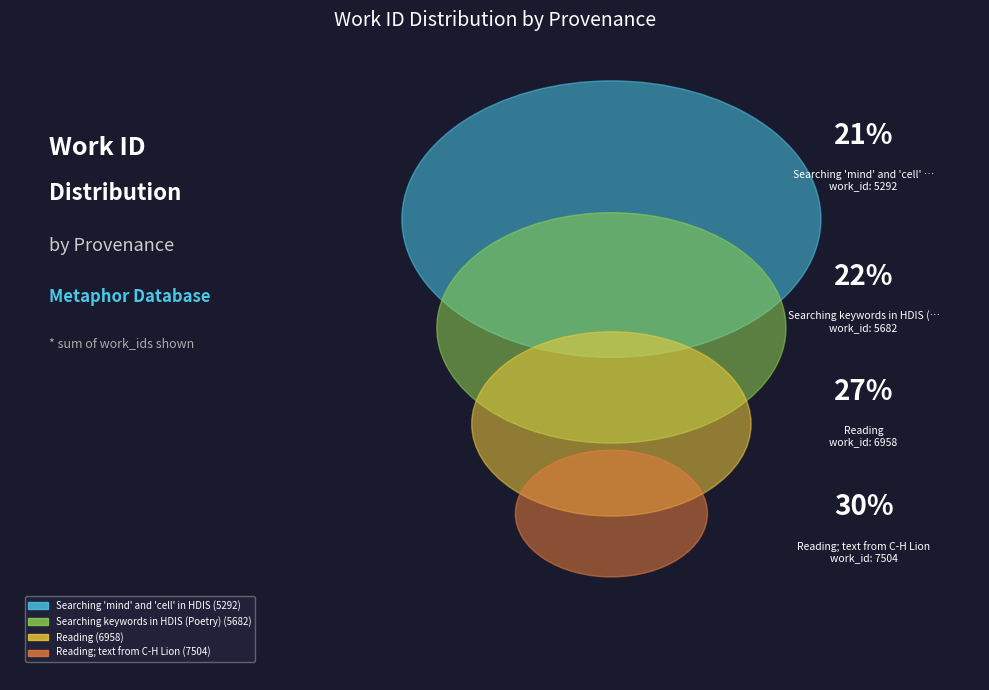

Which category has the smallest portion of the pie?

Searching 'mind' and 'cell' in HDIS